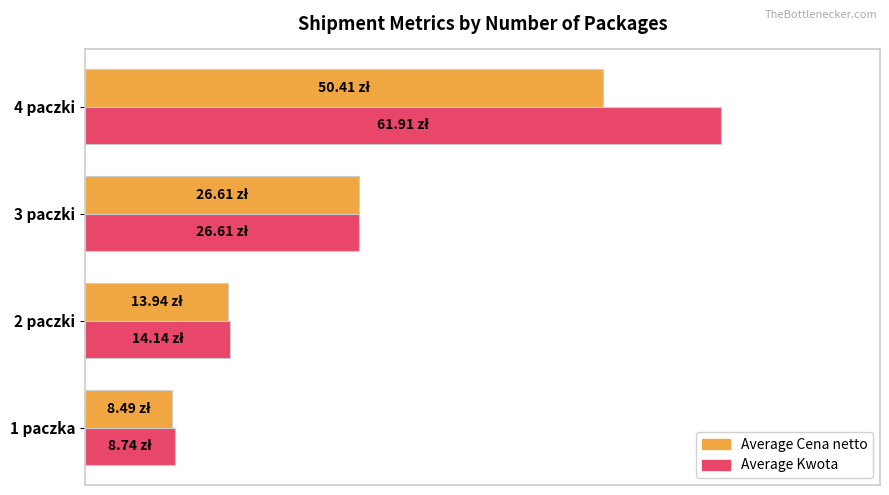

What are all the series names shown in the legend?

Average Cena netto, Average Kwota